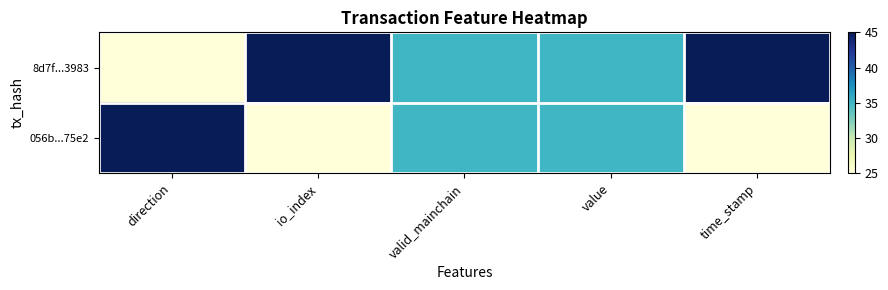

Which has a higher value, direction or time_stamp?

time_stamp